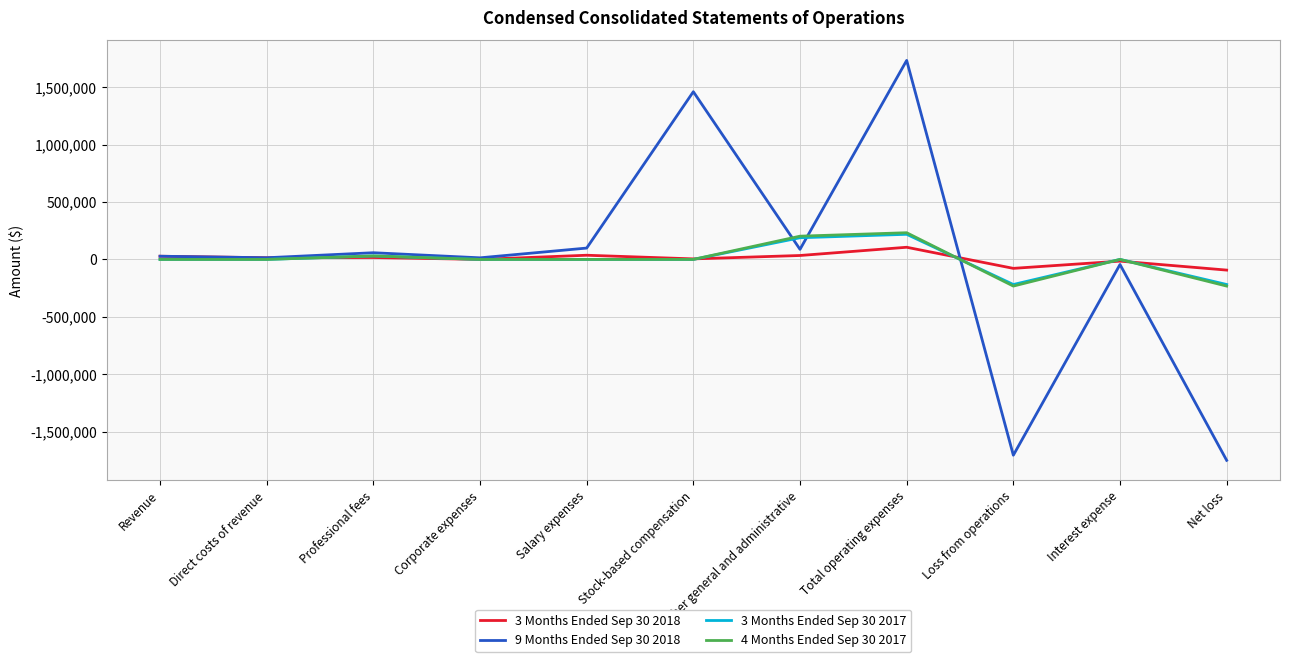

At which category is the sum across all series the highest?

Total operating expenses